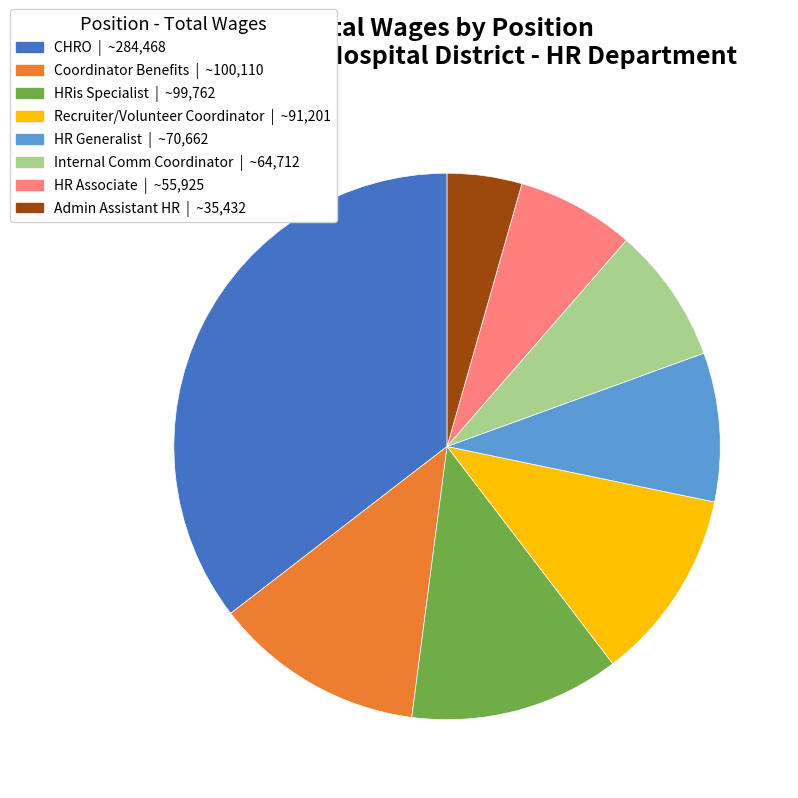

Which category has the biggest portion of the pie?

CHRO